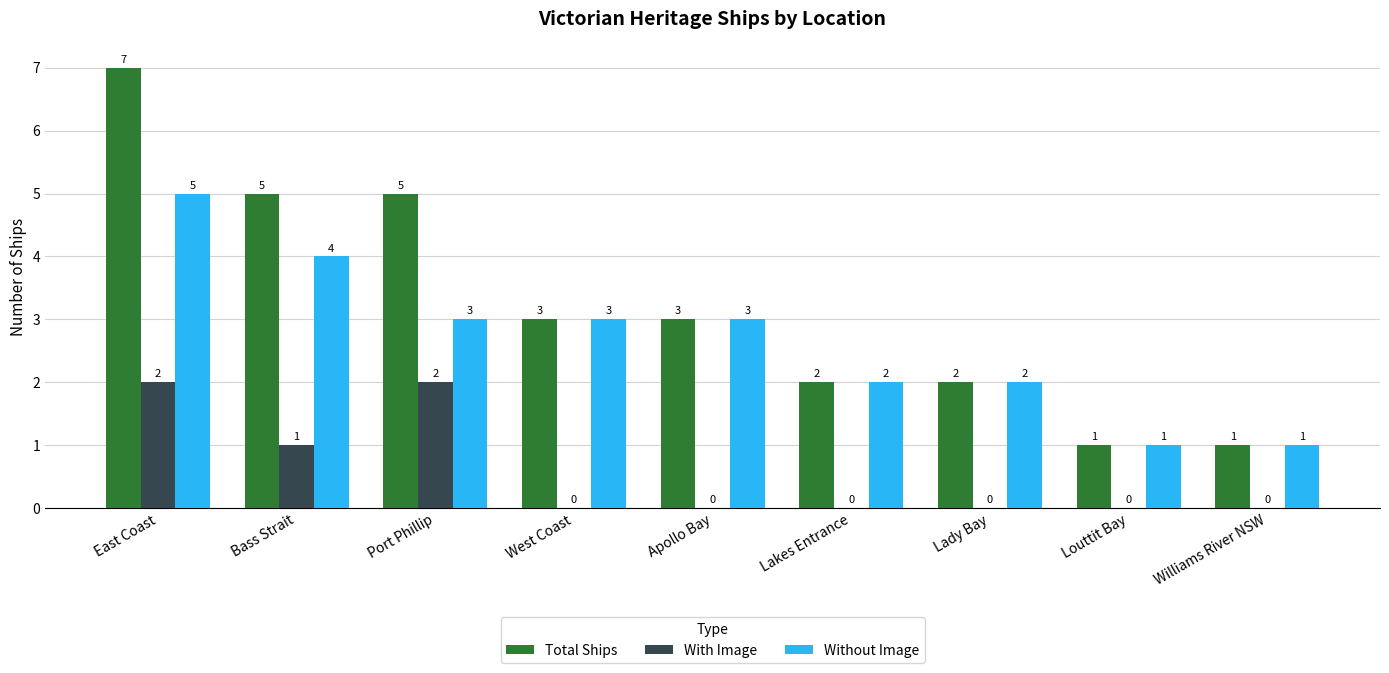

At which label does Total Ships reach its peak?

East Coast